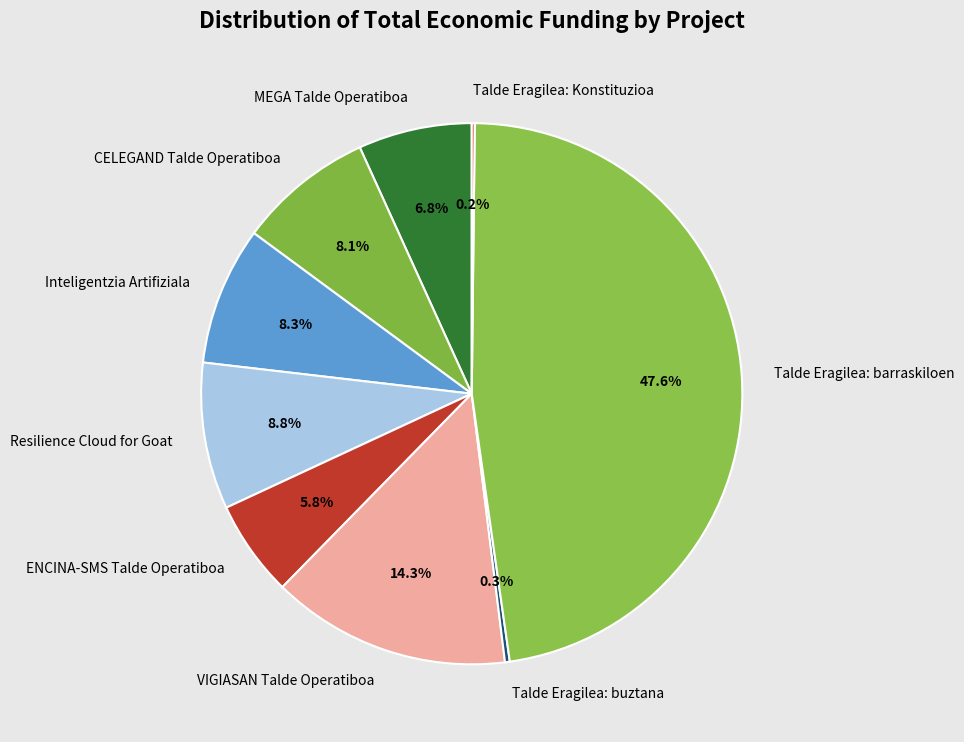

To the nearest percent, what portion does CELEGAND Talde Operatiboa represent?

8%